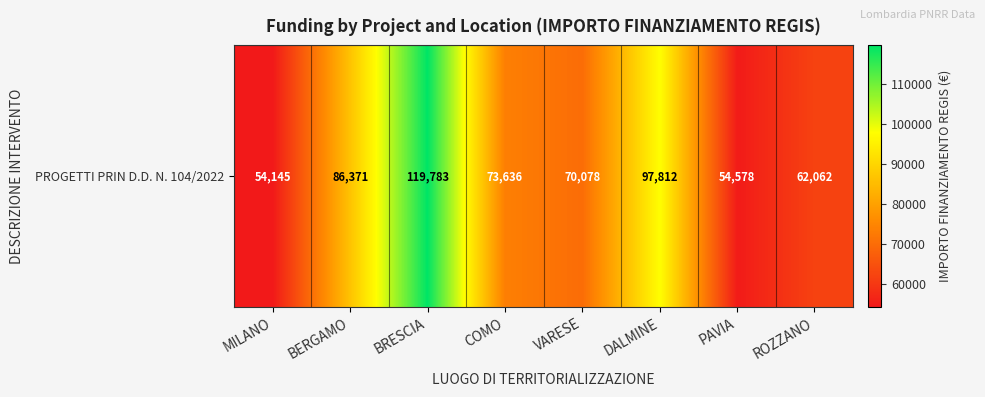

List the labels in order of value, smallest first.

MILANO, PAVIA, ROZZANO, VARESE, COMO, BERGAMO, DALMINE, BRESCIA